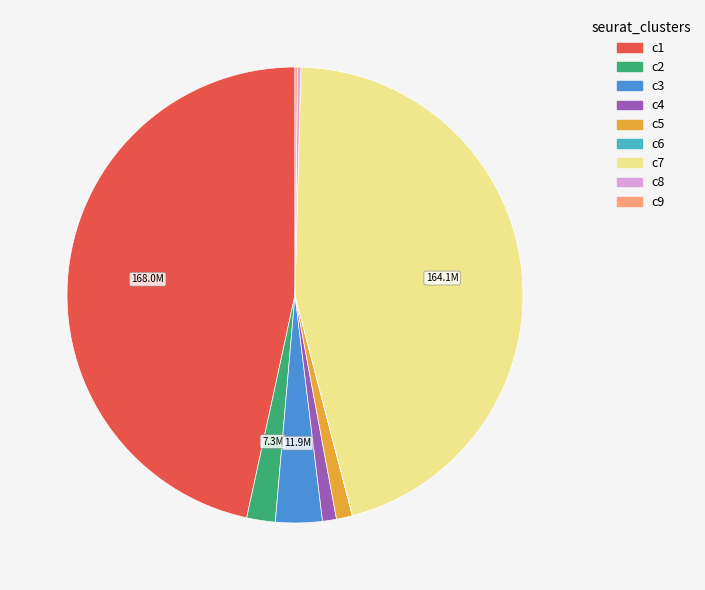

True or false: c1 accounts for 61% of the total.

False